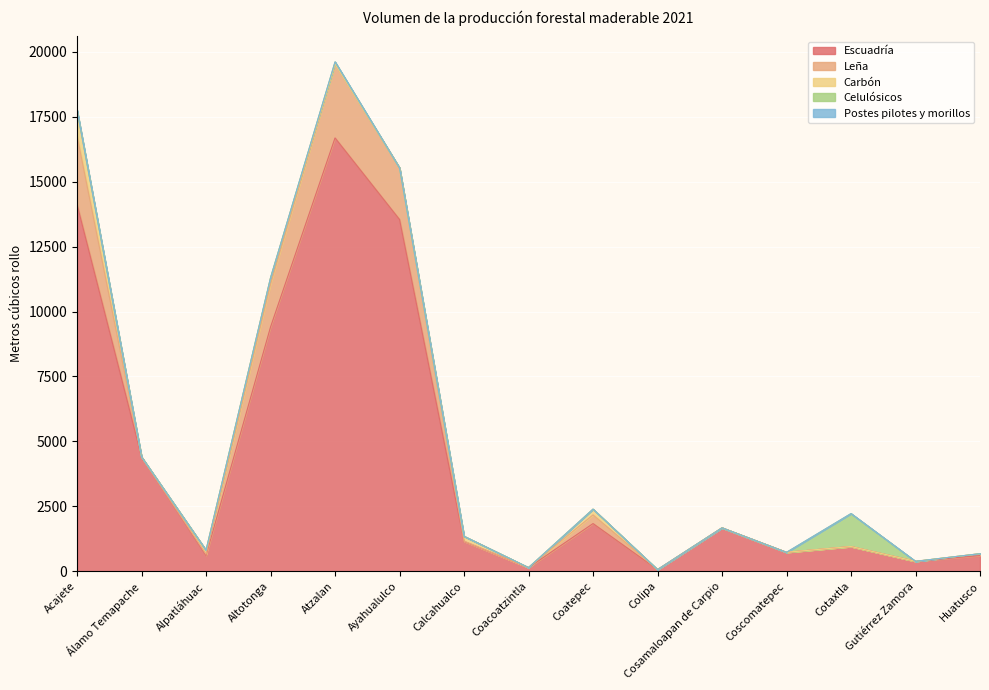

Is it true that Celulósicos equals 0.0 at Coatepec?

True